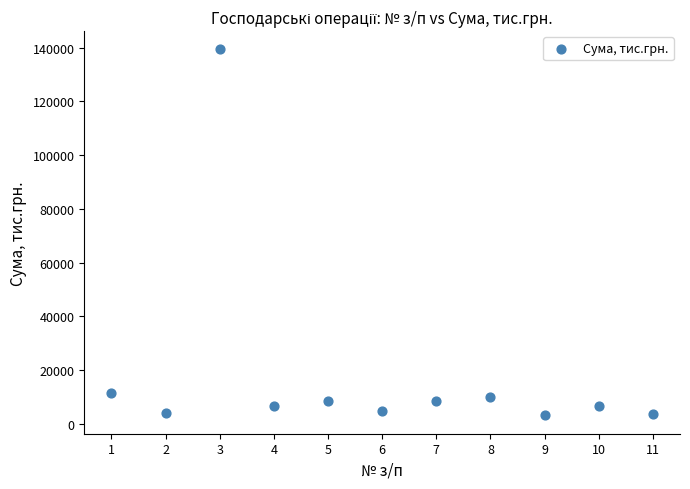

What Y value in the scatter plot is closest to 71208?

11590